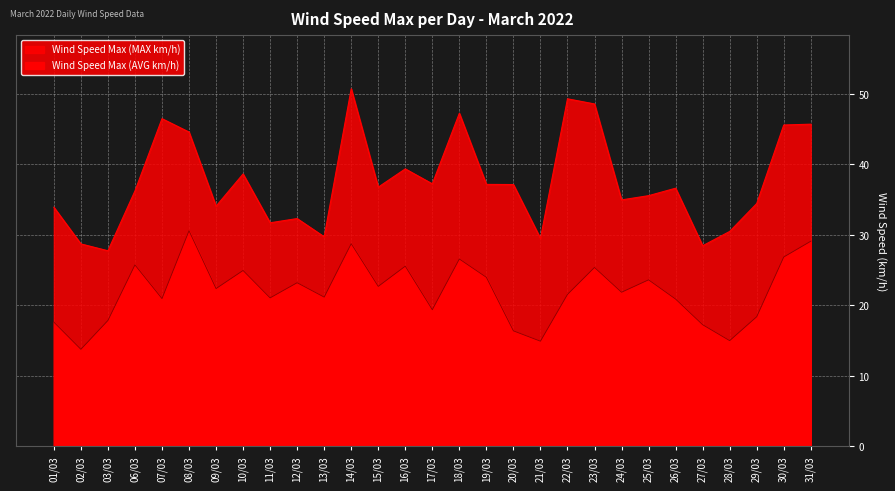

True or false: Wind Speed Max (AVG km/h) and Wind Speed Max (MAX km/h) cross at least once.

False